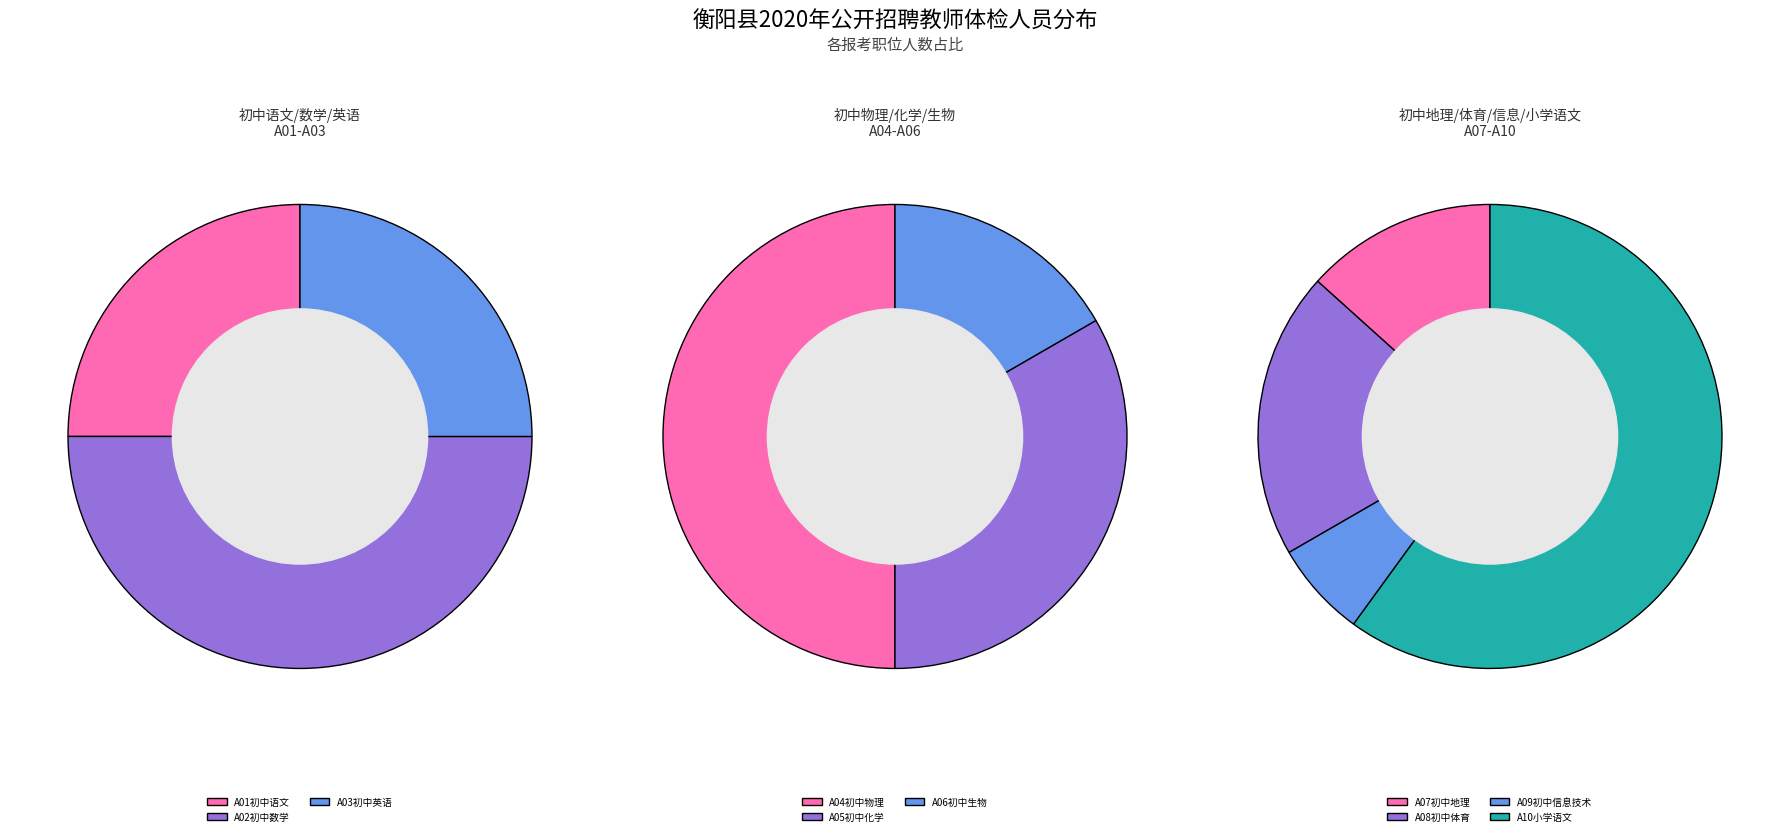

Which has a higher value, A10小学语文 or A08初中体育?

A10小学语文